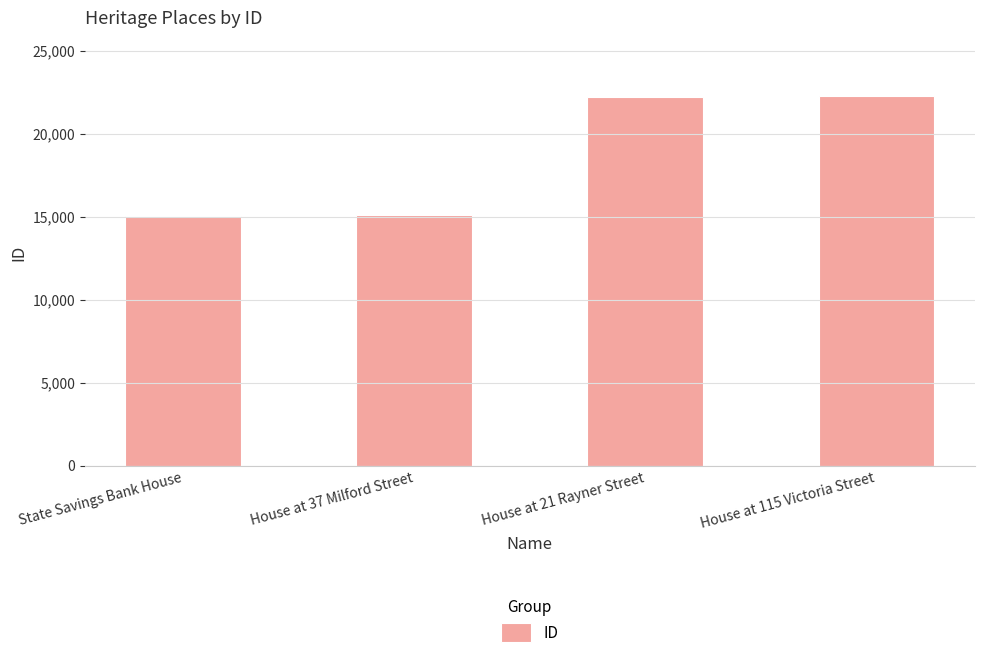

What position from the left is House at 115 Victoria Street?

4